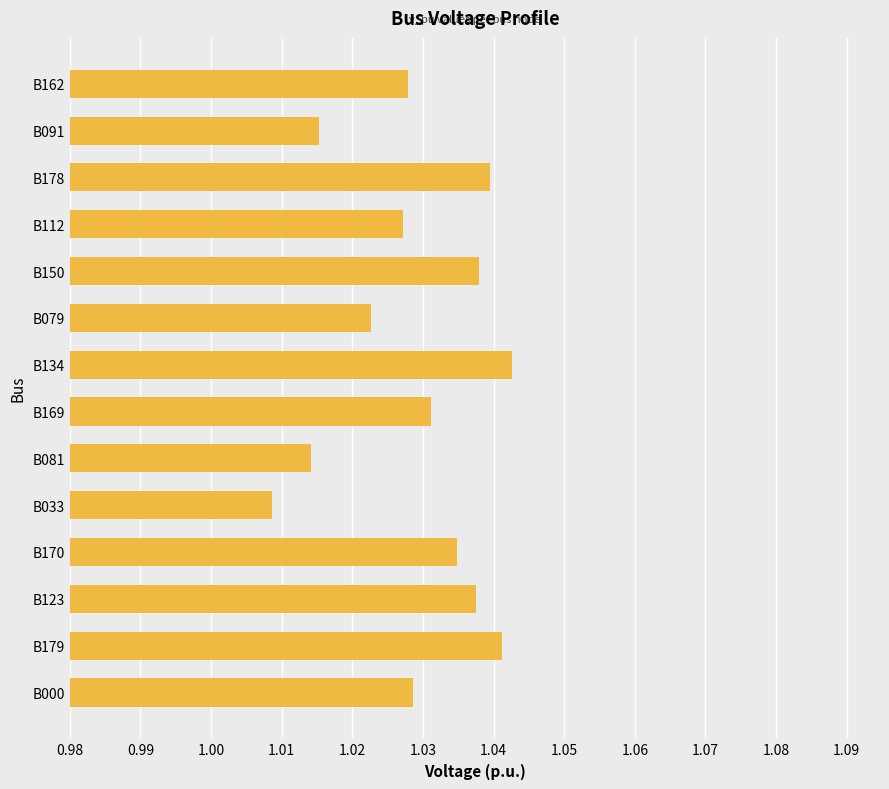

How many values are between 1 and 2?

14